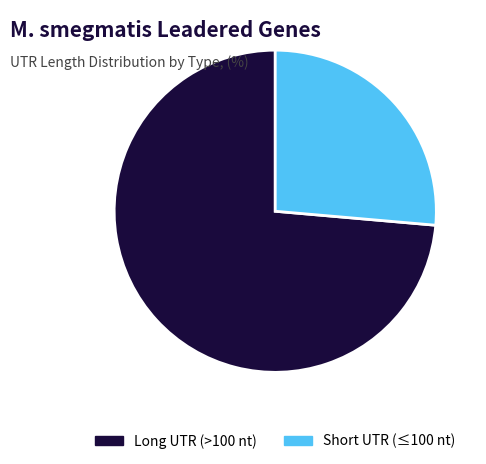

Count the number of slices in the pie.

2